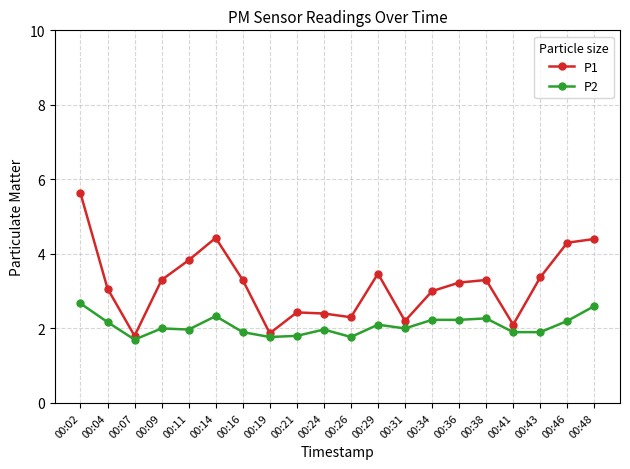

True or false: P2 and P1 cross at least once.

False